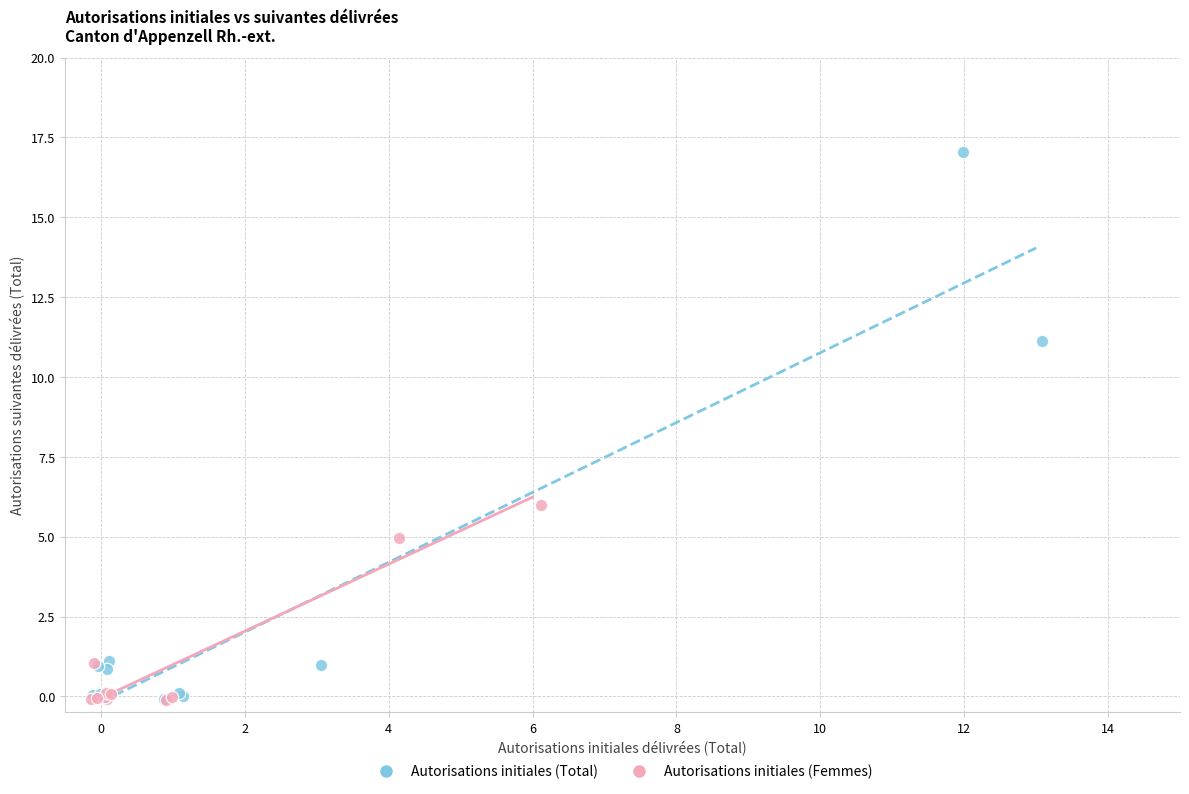

Which series reaches the maximum Y coordinate?

Autorisations initiales (Total)